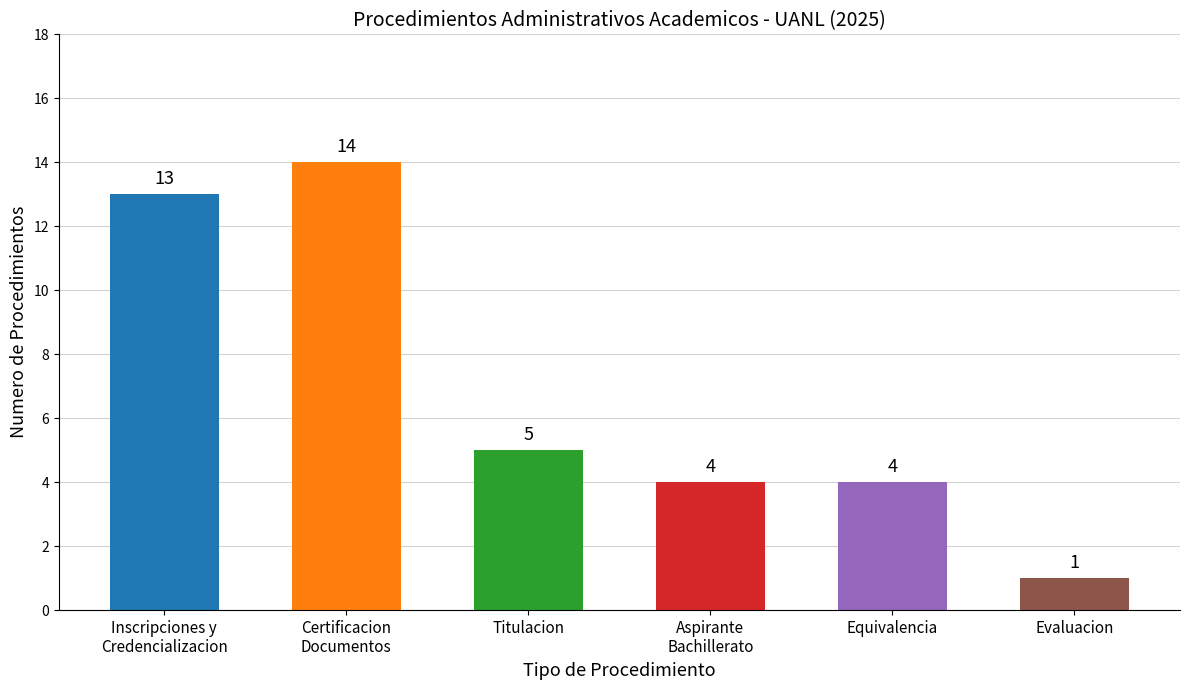

How many data points does each series have?

6